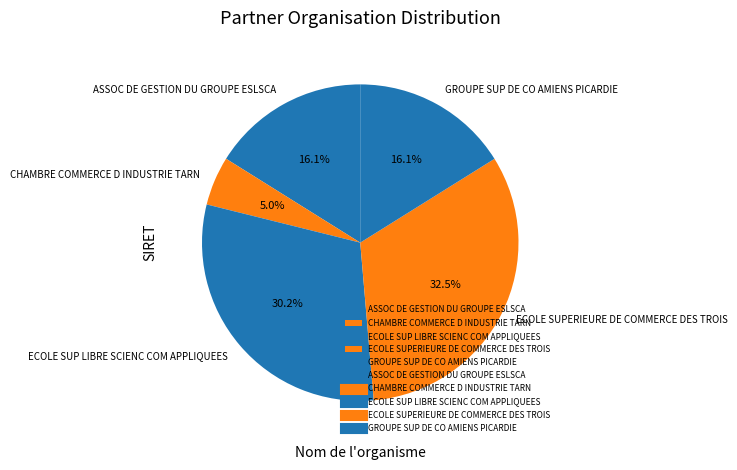

Is there a majority slice in this chart?

No